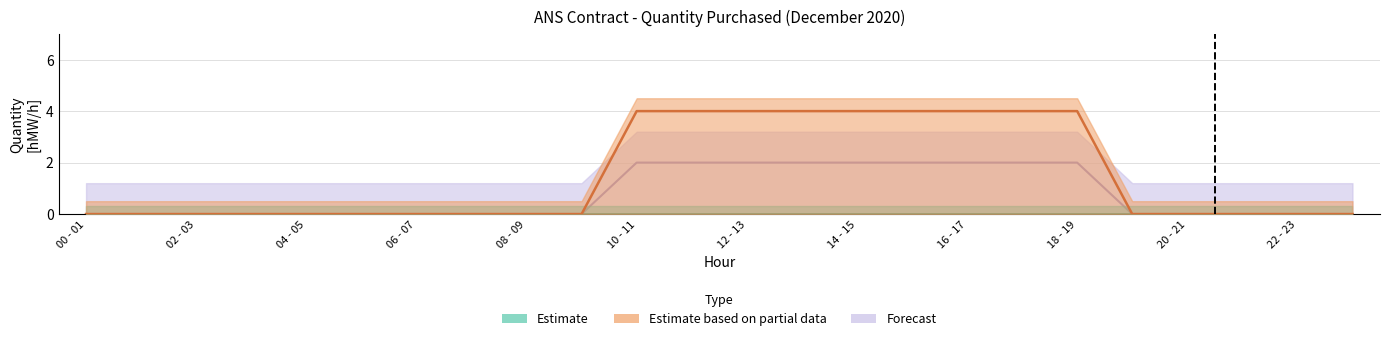

How many categories are shown in the chart?

24